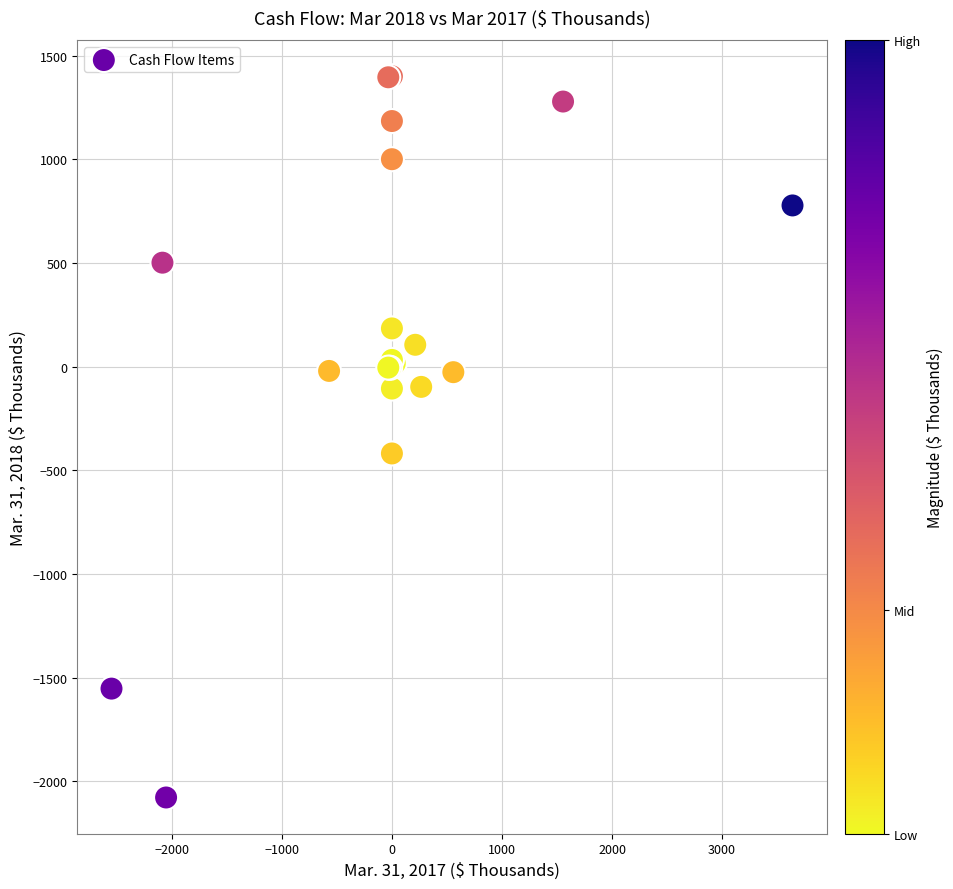

What Y value in the scatter plot is closest to -339?

-419